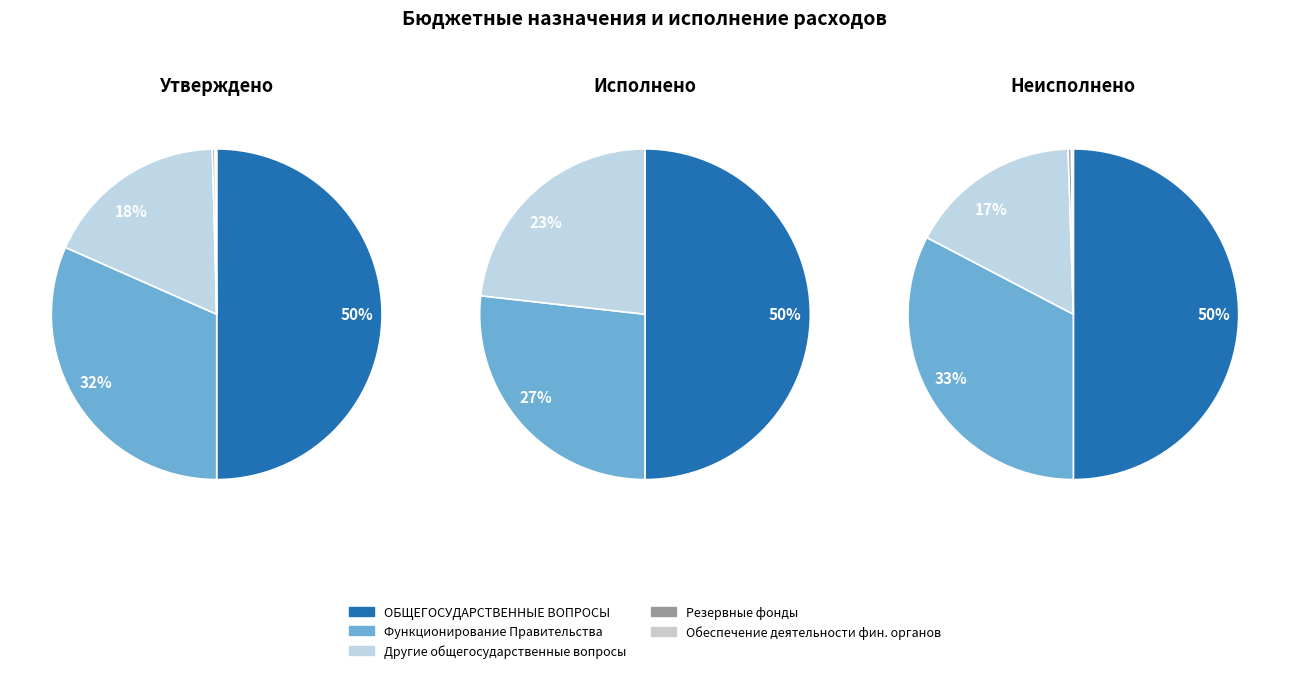

True or false: ОБЩЕГОСУДАРСТВЕННЫЕ ВОПРОСЫ accounts for 39% of the total.

False